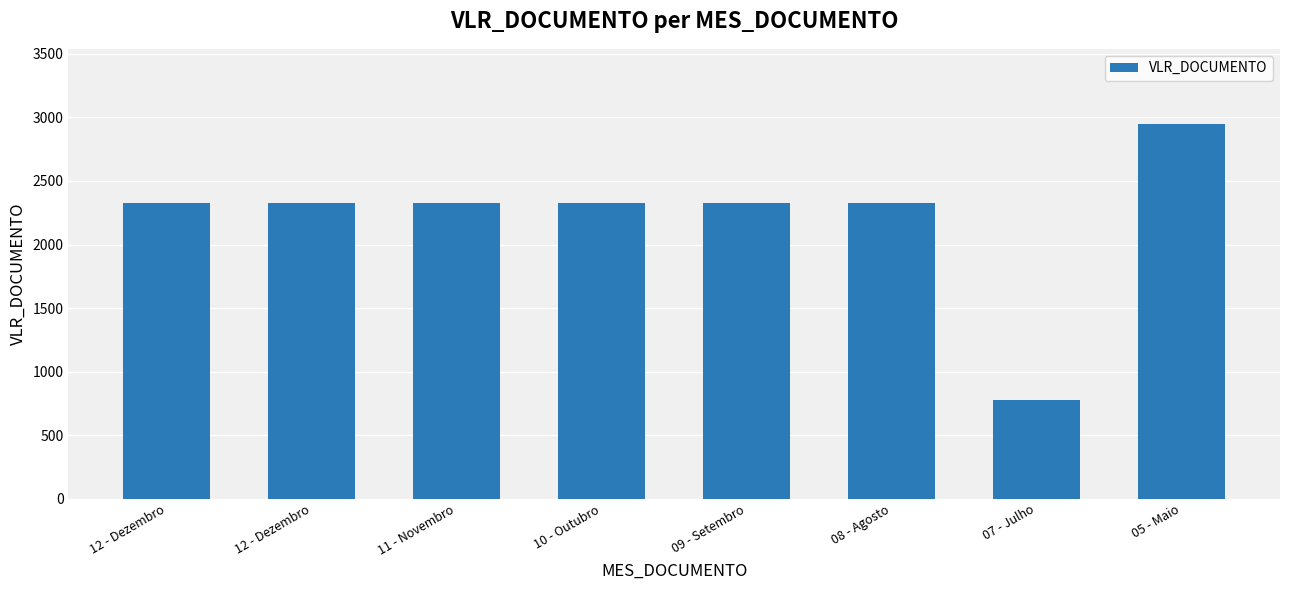

Does the chart contain any negative values?

No